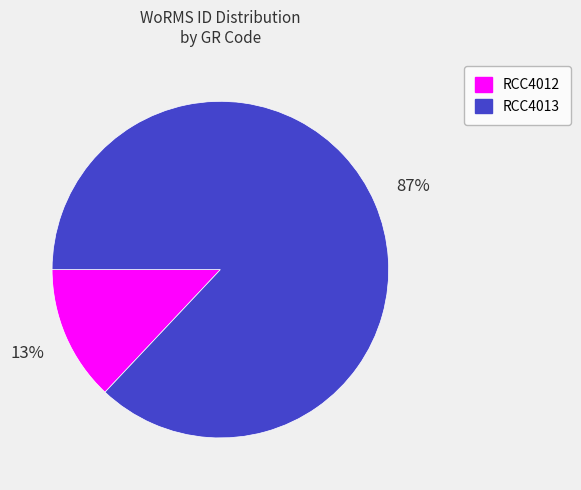

Which category has the smallest portion of the pie?

RCC4012